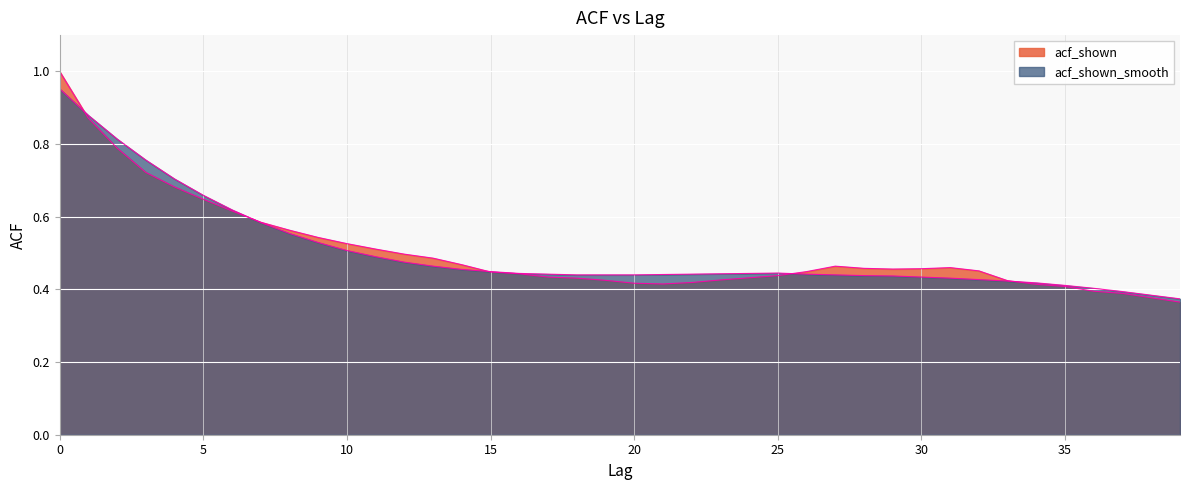

True or false: acf_shown_smooth and acf_shown cross at least once.

True